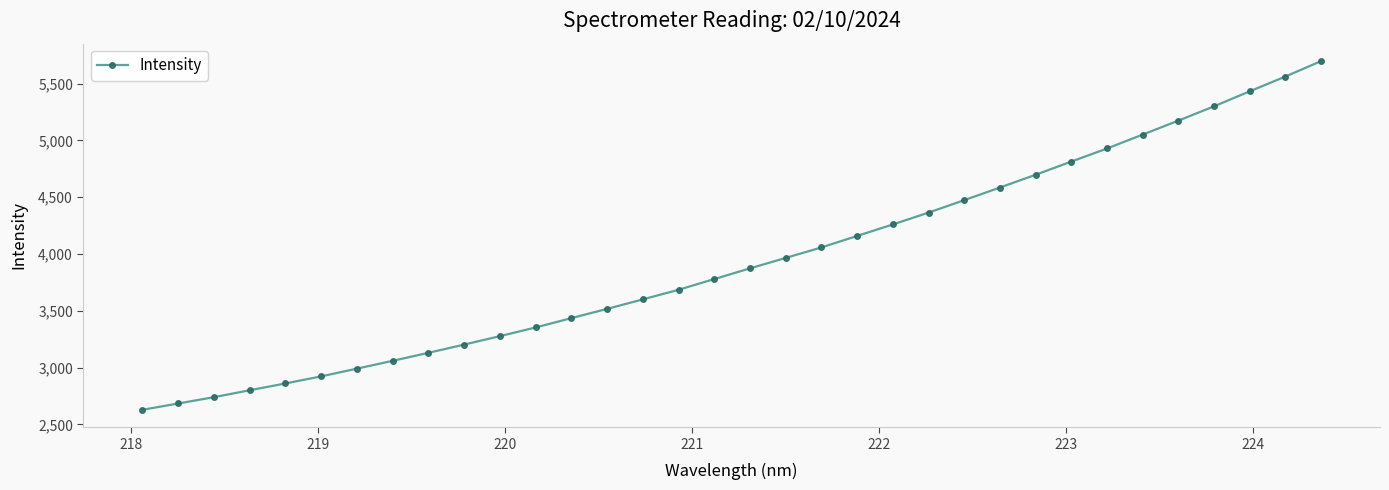

What is the difference between the second highest and second lowest values?

2878.1